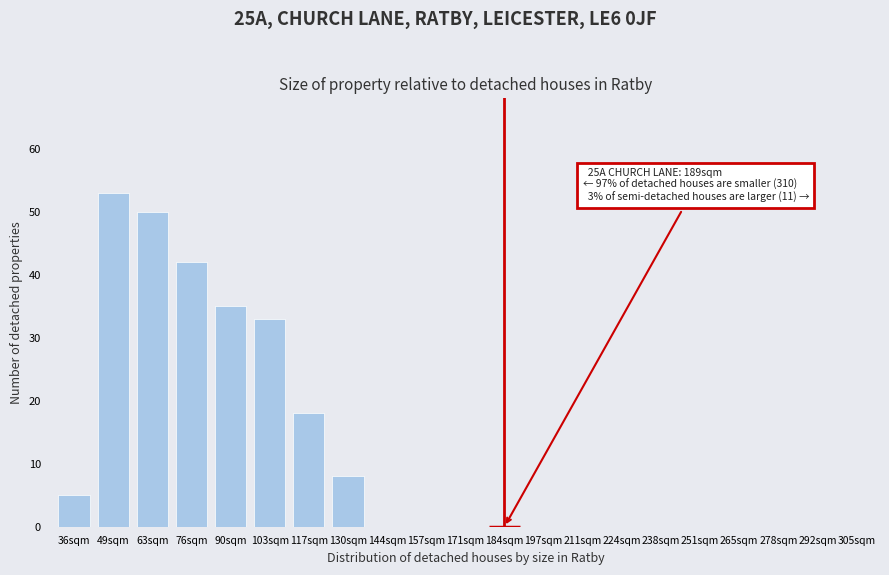

Reading left to right, list all the values displayed in this chart.

36sqm=5	49sqm=53	63sqm=50	76sqm=42	90sqm=35	103sqm=33	117sqm=18	130sqm=8	144sqm=0	157sqm=0	171sqm=0	184sqm=0	197sqm=0	211sqm=0	224sqm=0	238sqm=0	251sqm=0	265sqm=0	278sqm=0	292sqm=0	305sqm=0